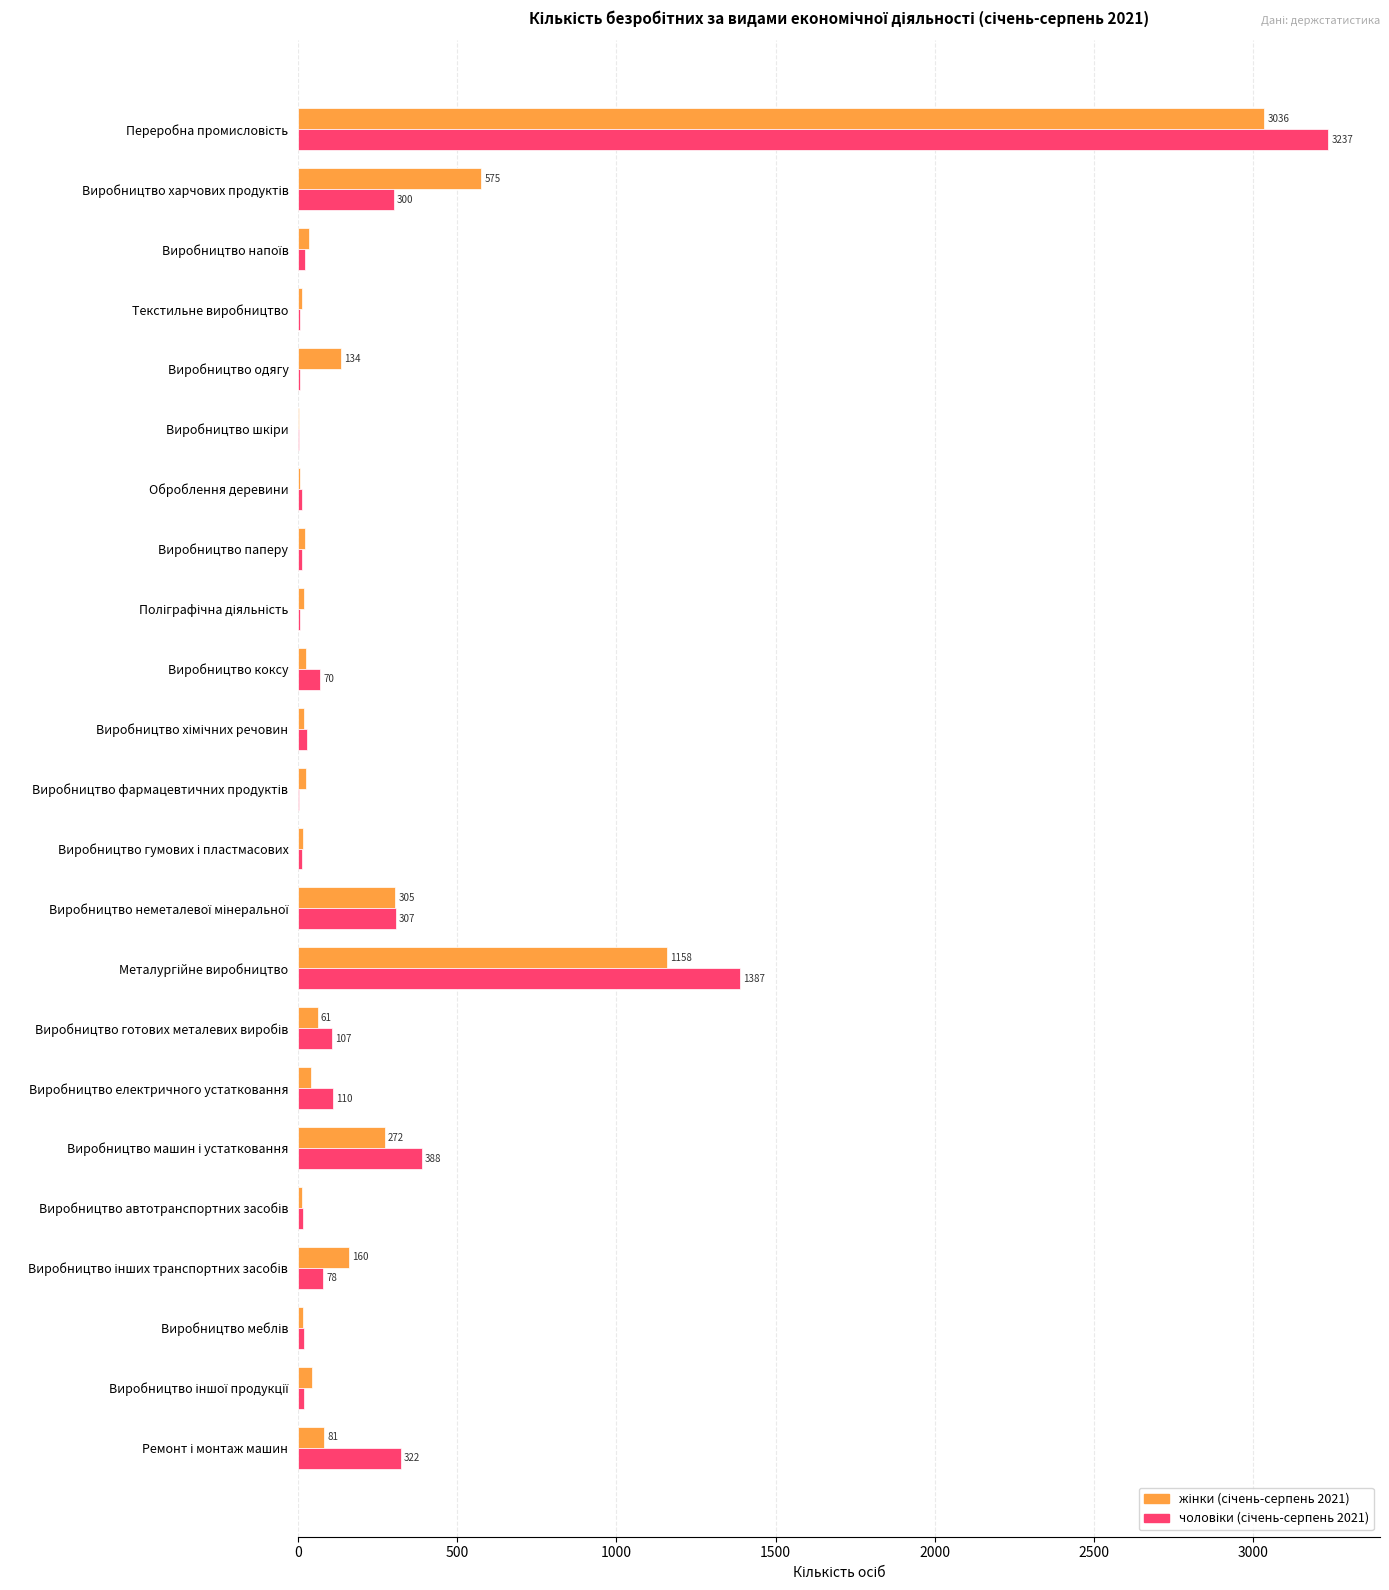

Count the number of data series in this chart.

2